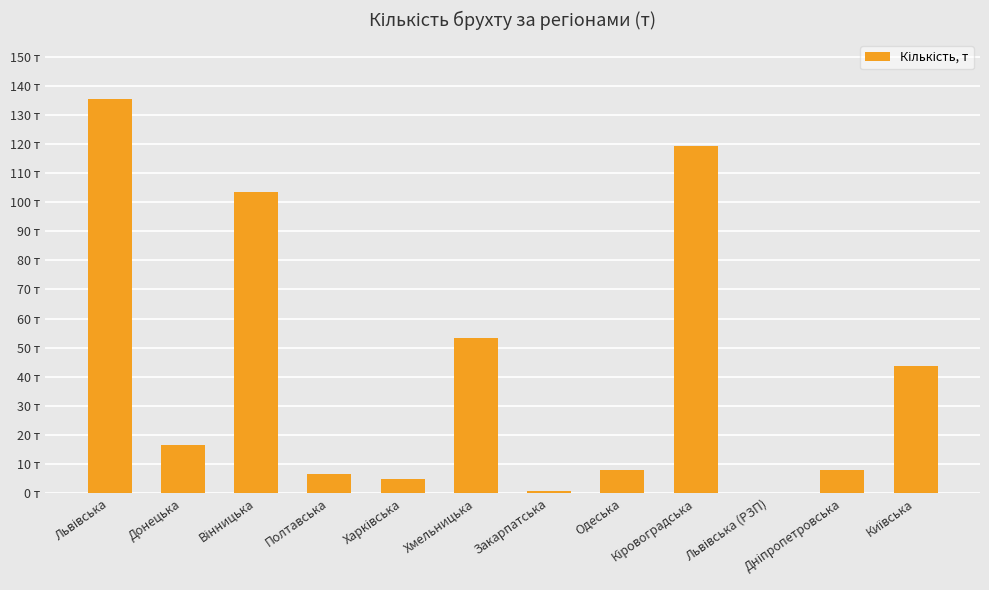

At which category does the chart reach its peak across all series?

Львівська